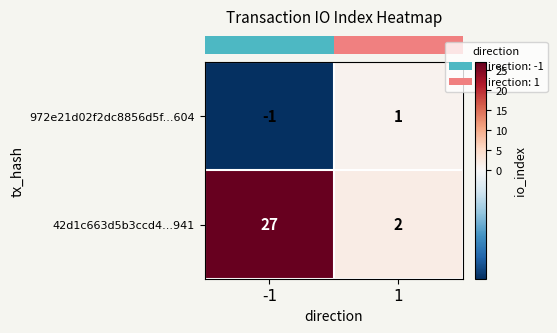

The value of 972e21d02f2dc8856d5f...604 at -1 is -1. True or false?

True